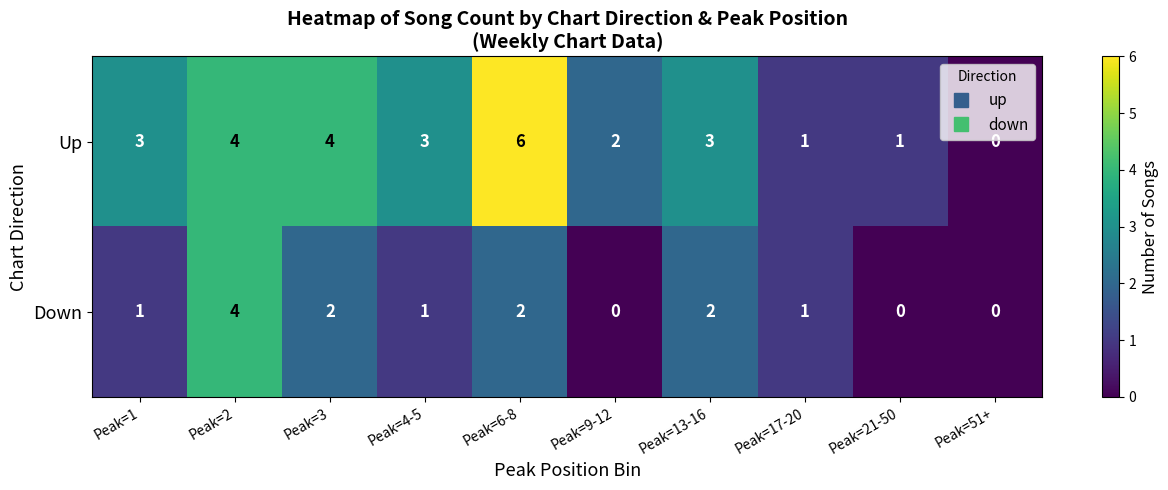

Count the number of categories in the chart.

10